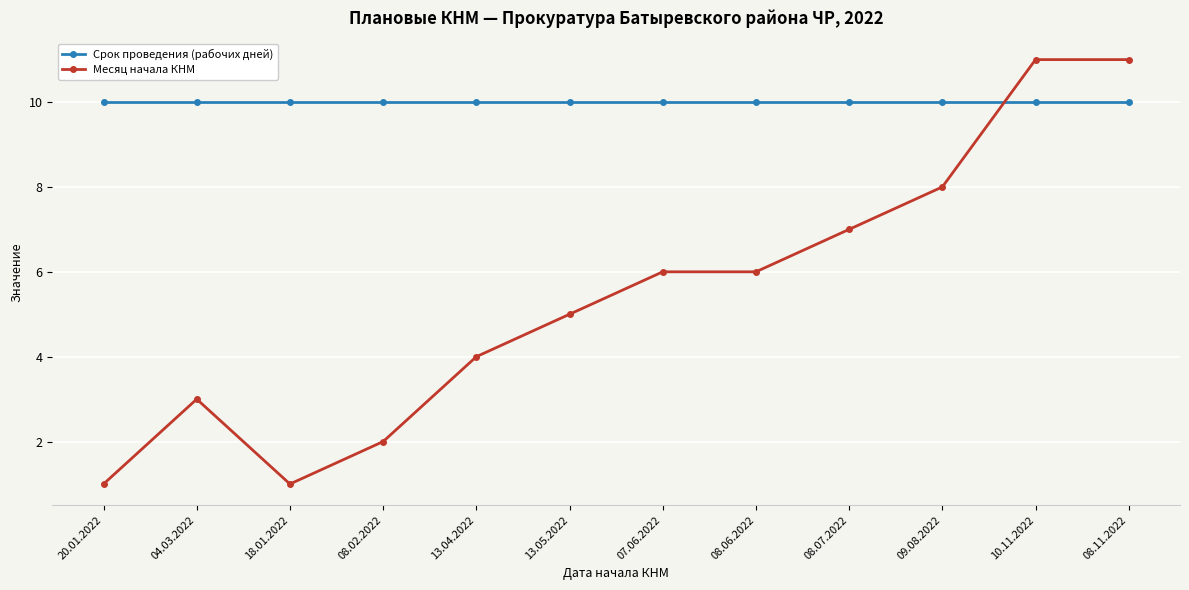

What is the highest value of the Месяц начала КНМ series?

11